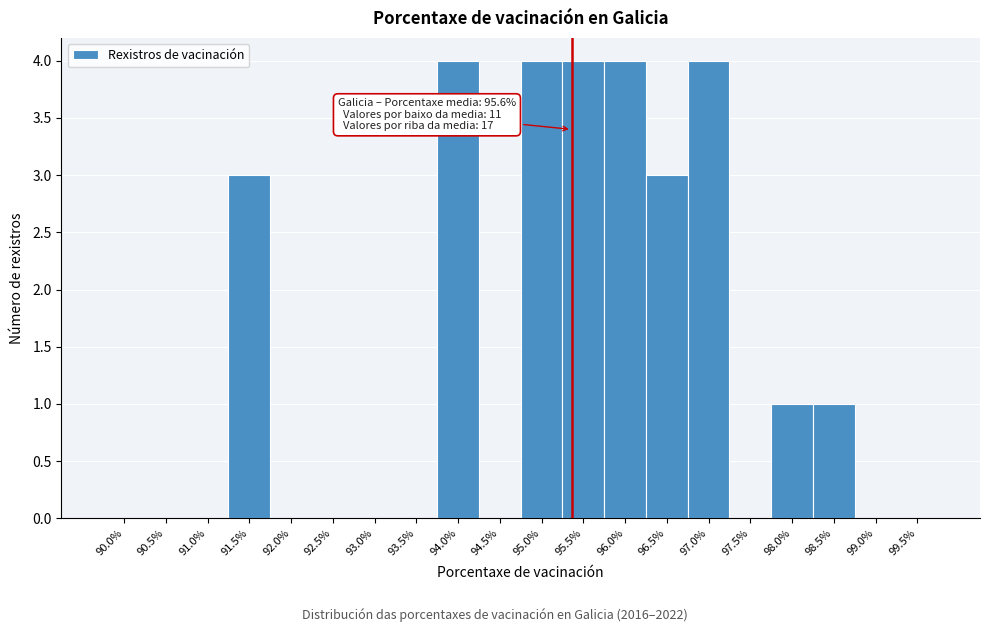

Reading left to right, list all the values displayed in this chart.

90.0%=0	90.5%=0	91.0%=0	91.5%=3	92.0%=0	92.5%=0	93.0%=0	93.5%=0	94.0%=4	94.5%=0	95.0%=4	95.5%=4	96.0%=4	96.5%=3	97.0%=4	97.5%=0	98.0%=1	98.5%=1	99.0%=0	99.5%=0